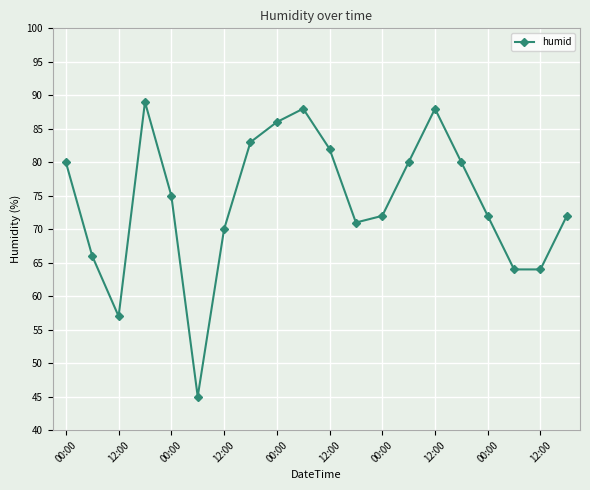

What is the smallest value displayed?

45